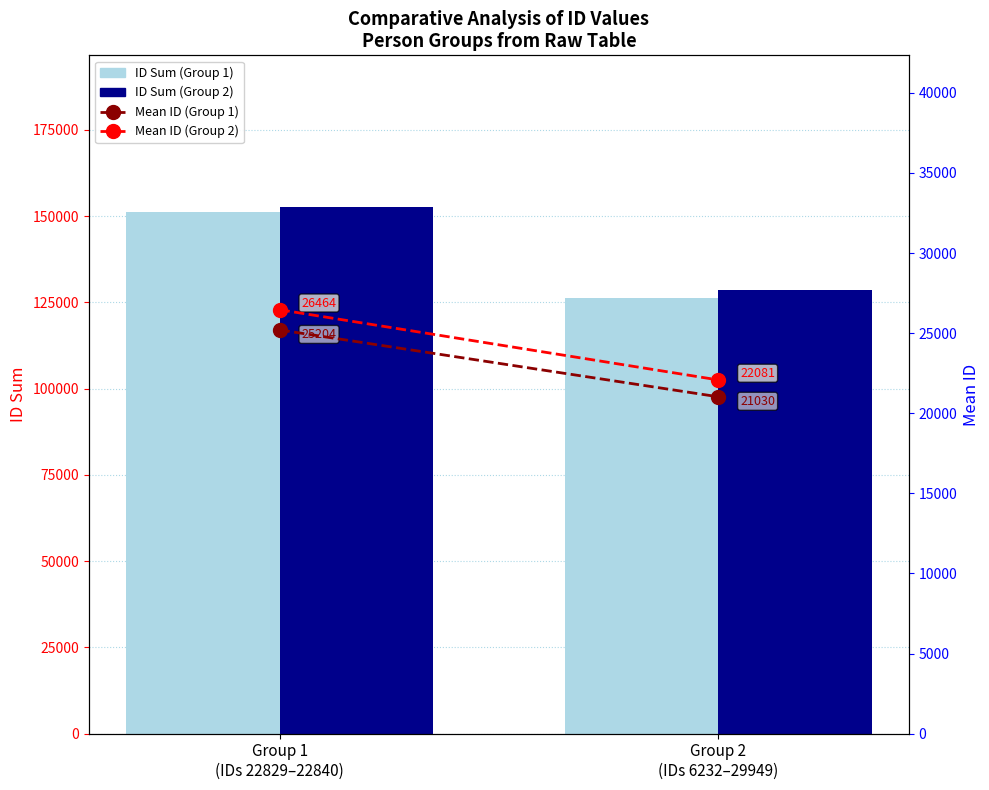

How many groups of bars are there?

2